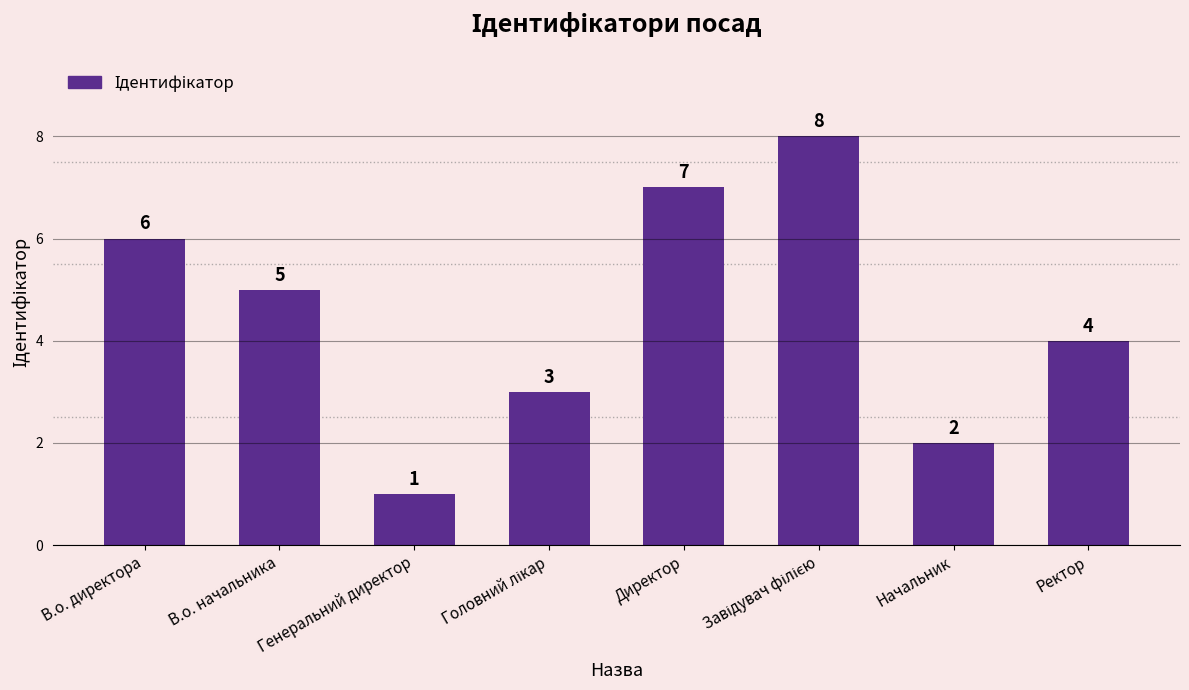

Where is the data nearest to the value 4?

Ректор